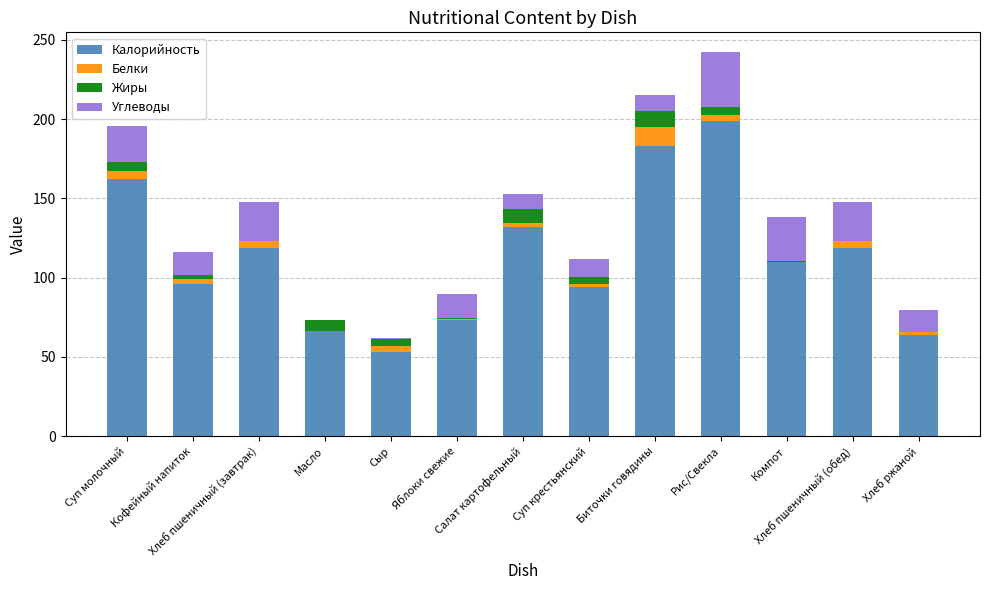

What is the sum of all Калорийность values?

1470.0